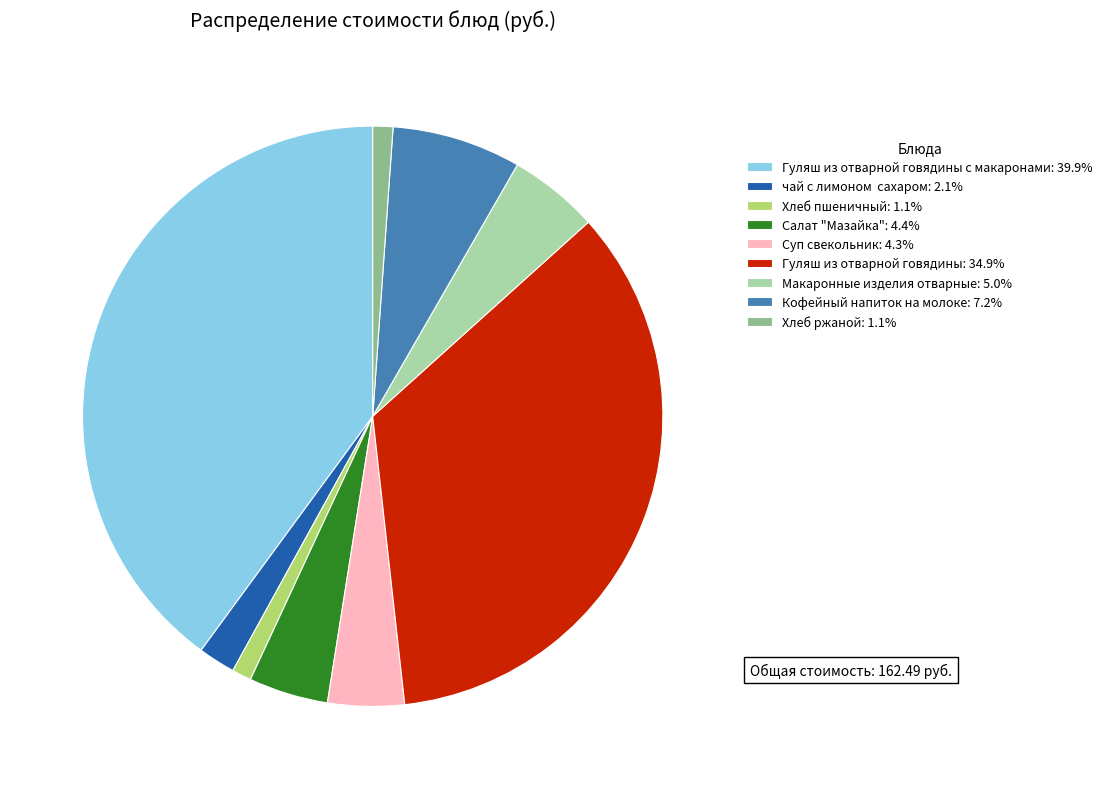

Does Кофейный напиток на молоке: 7.2% represent more than half of the total?

No